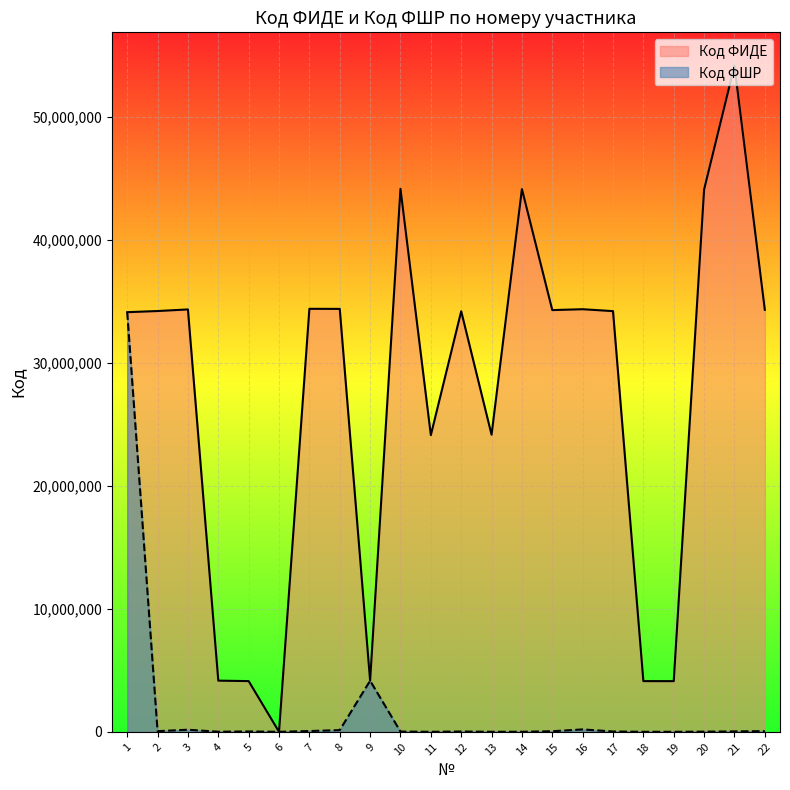

What is the value of the Код ФШР point at the 1st from the left?

34126934